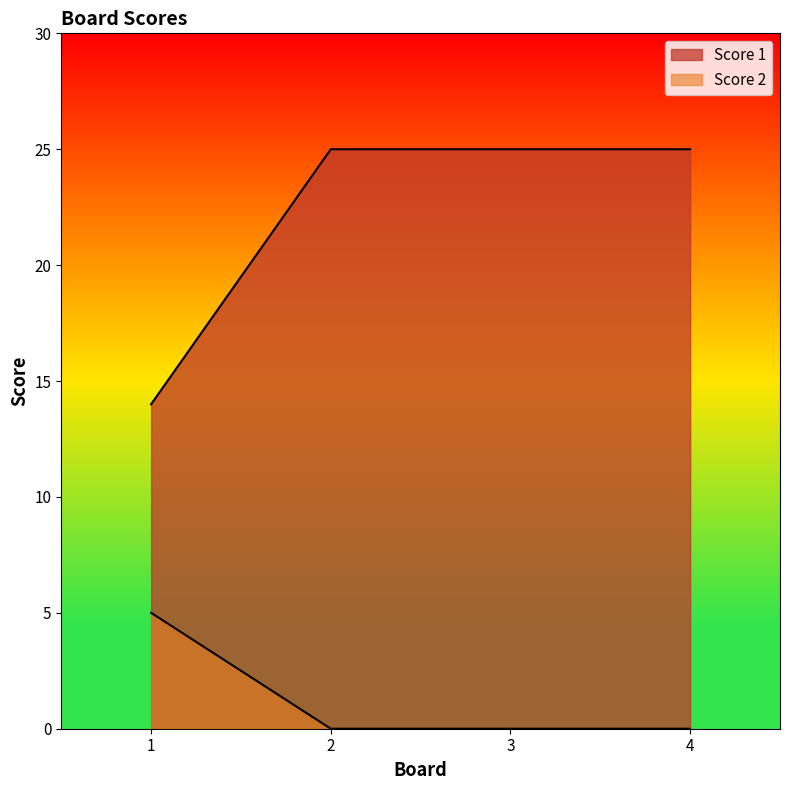

True or false: Score 2 and Score 1 intersect in this chart.

False